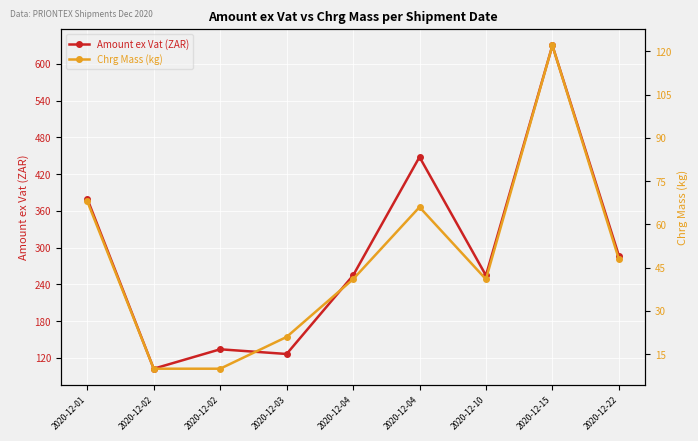

True or false: Chrg Mass (kg) and Amount ex Vat (ZAR) intersect in this chart.

False